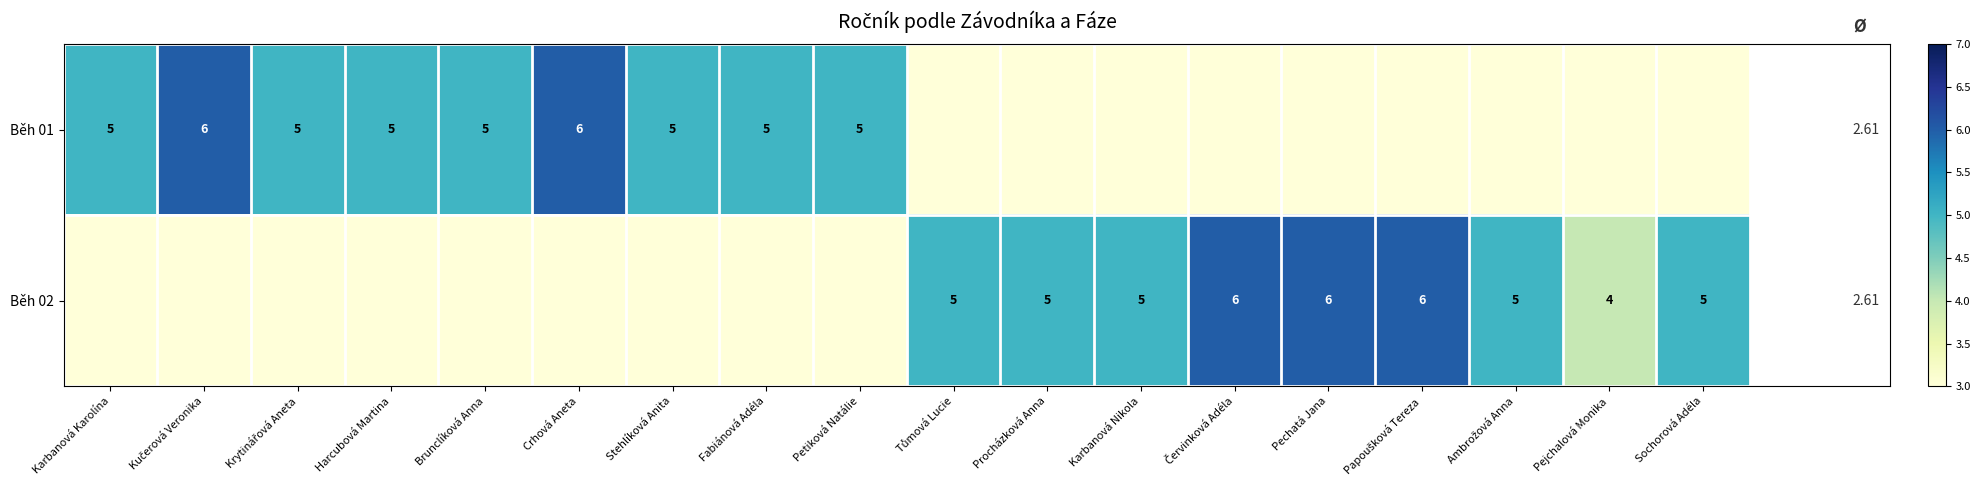

How many Běh 02 values are between 0 and 5?

15